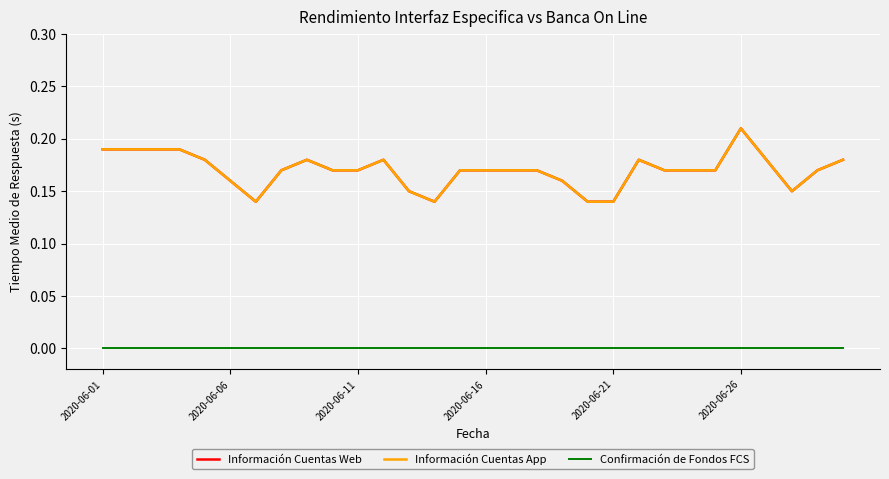

Does the chart have visible grid lines?

Yes